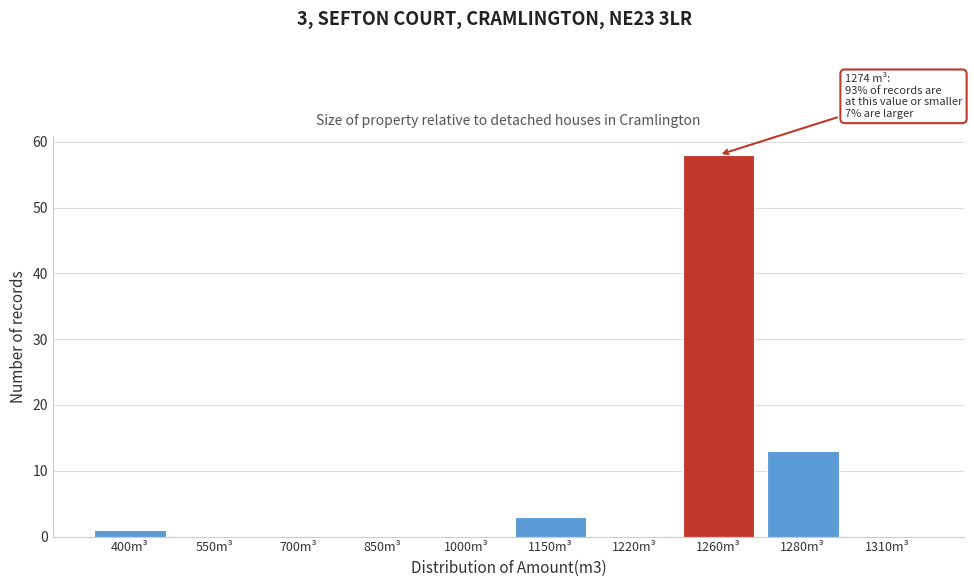

Reading left to right, what are all the values shown in this chart?

400m³=1	550m³=0	700m³=0	850m³=0	1000m³=0	1150m³=3	1220m³=0	1260m³=58	1280m³=13	1310m³=0